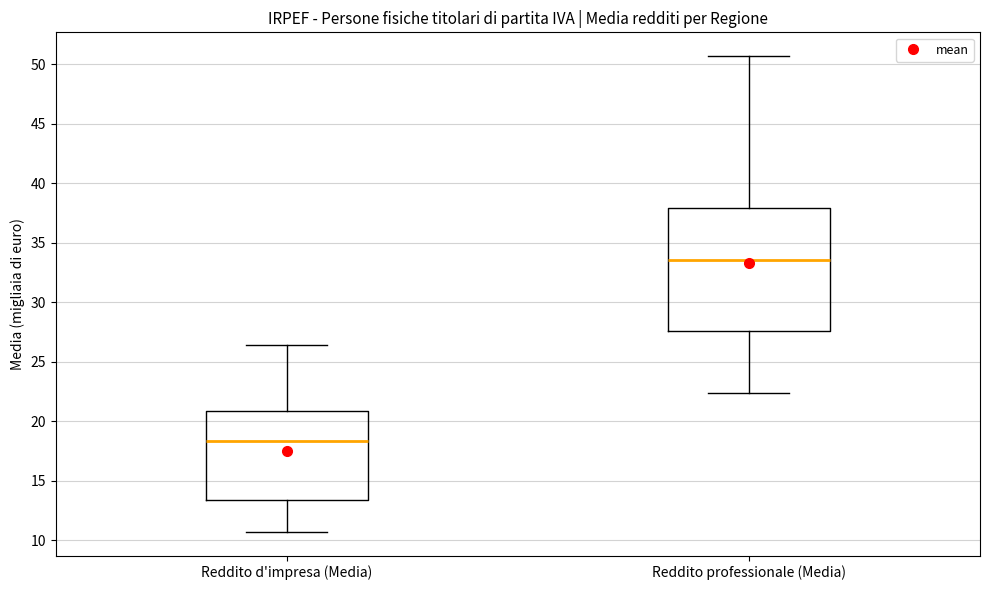

Which box's median line is the highest?

Reddito professionale (Media)